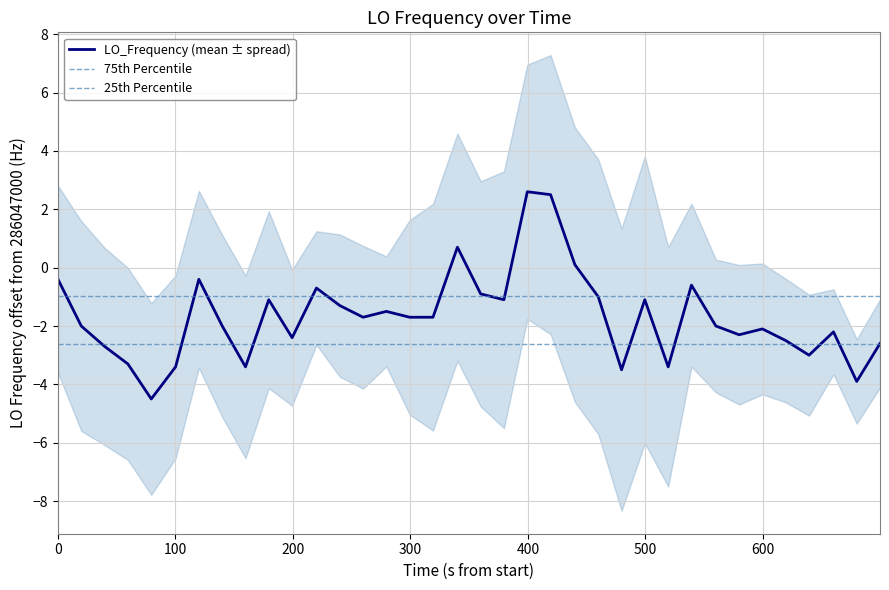

How many interior local peaks (higher than both neighbors) does the data have?

10